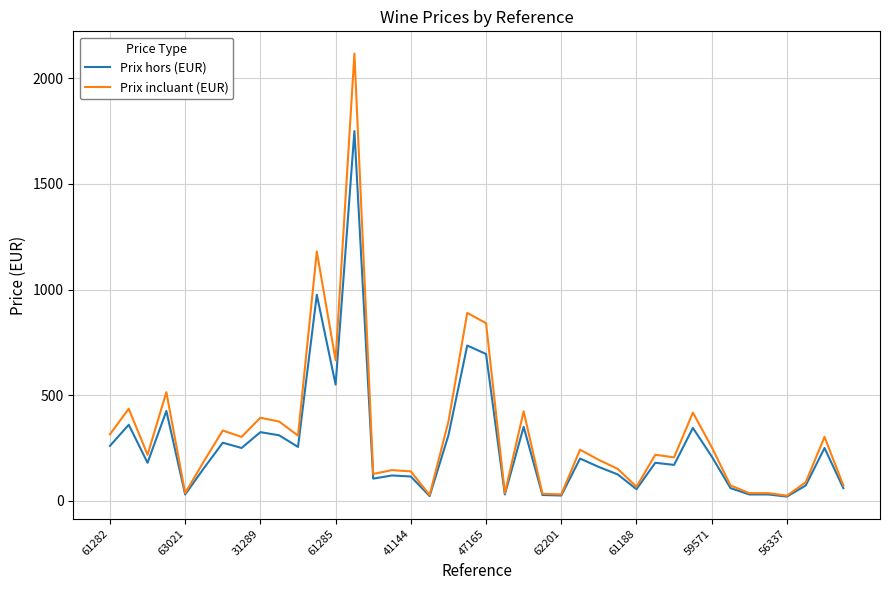

How many lines are shown in the chart?

2